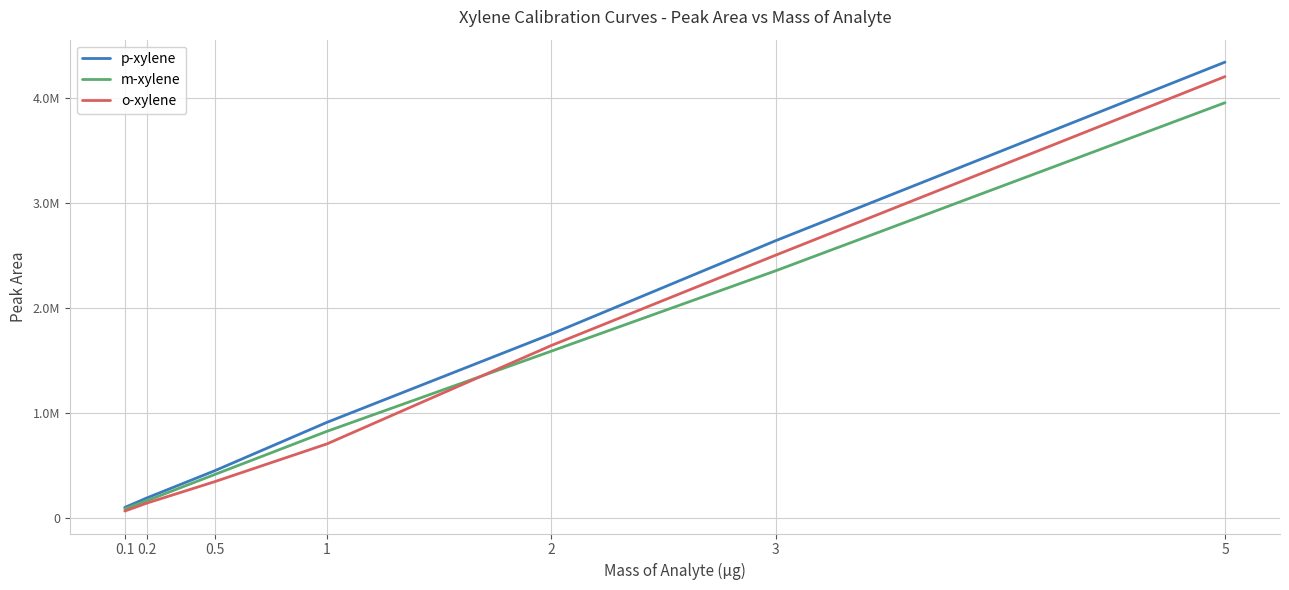

What is the label of the 1st point from the left?

0.1